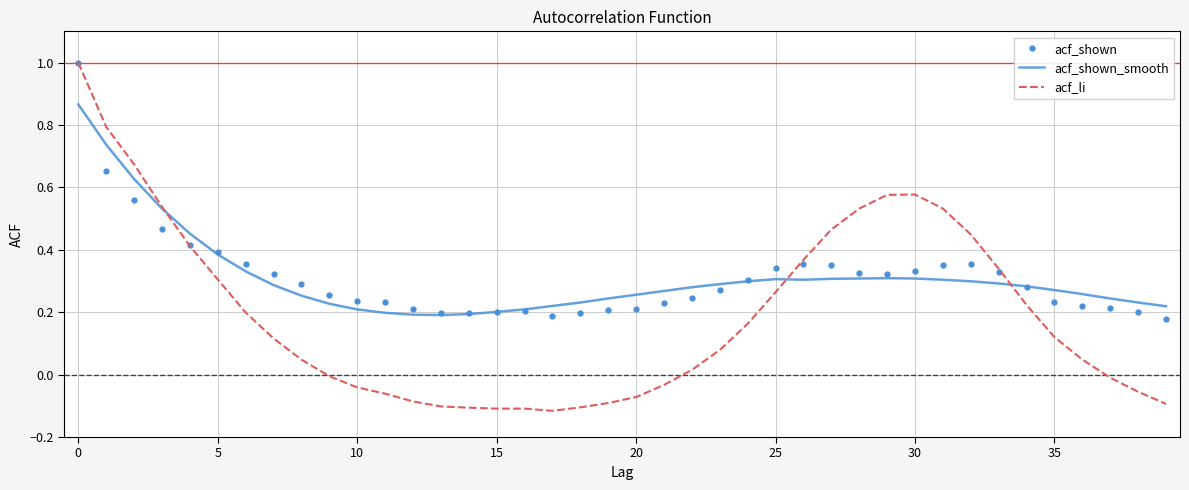

What is the greatest value displayed?

1.0